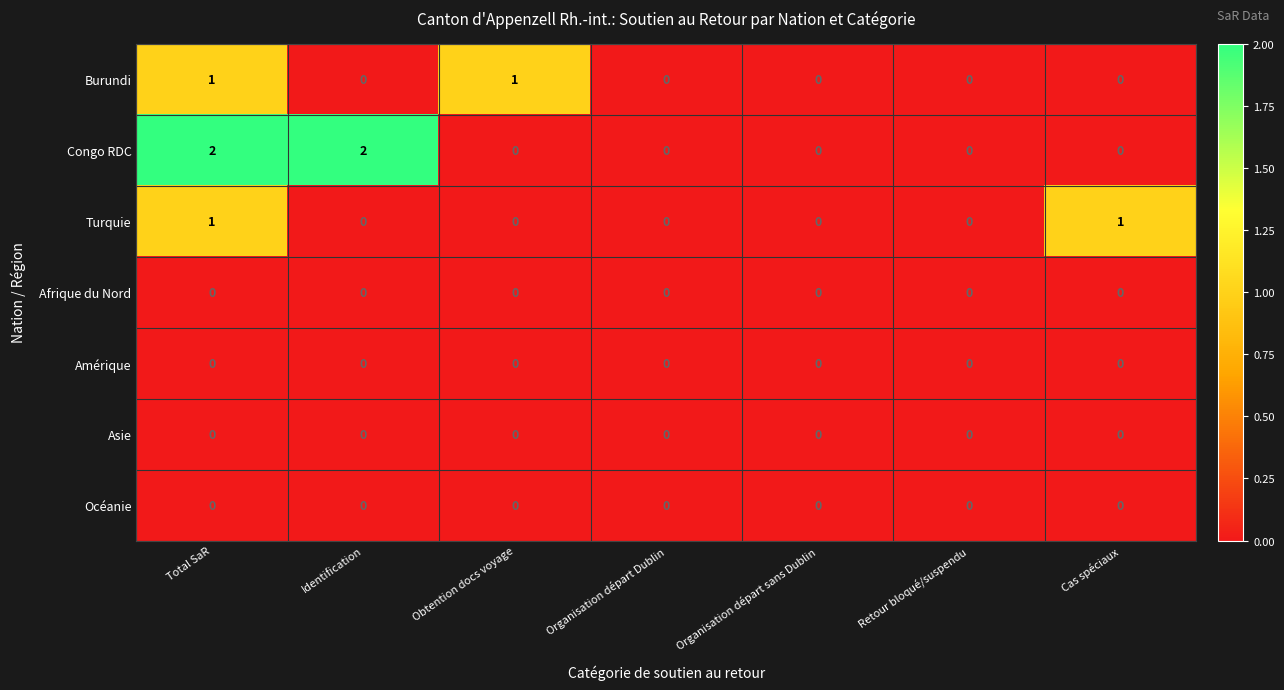

Which series has the largest total across all categories?

Congo RDC